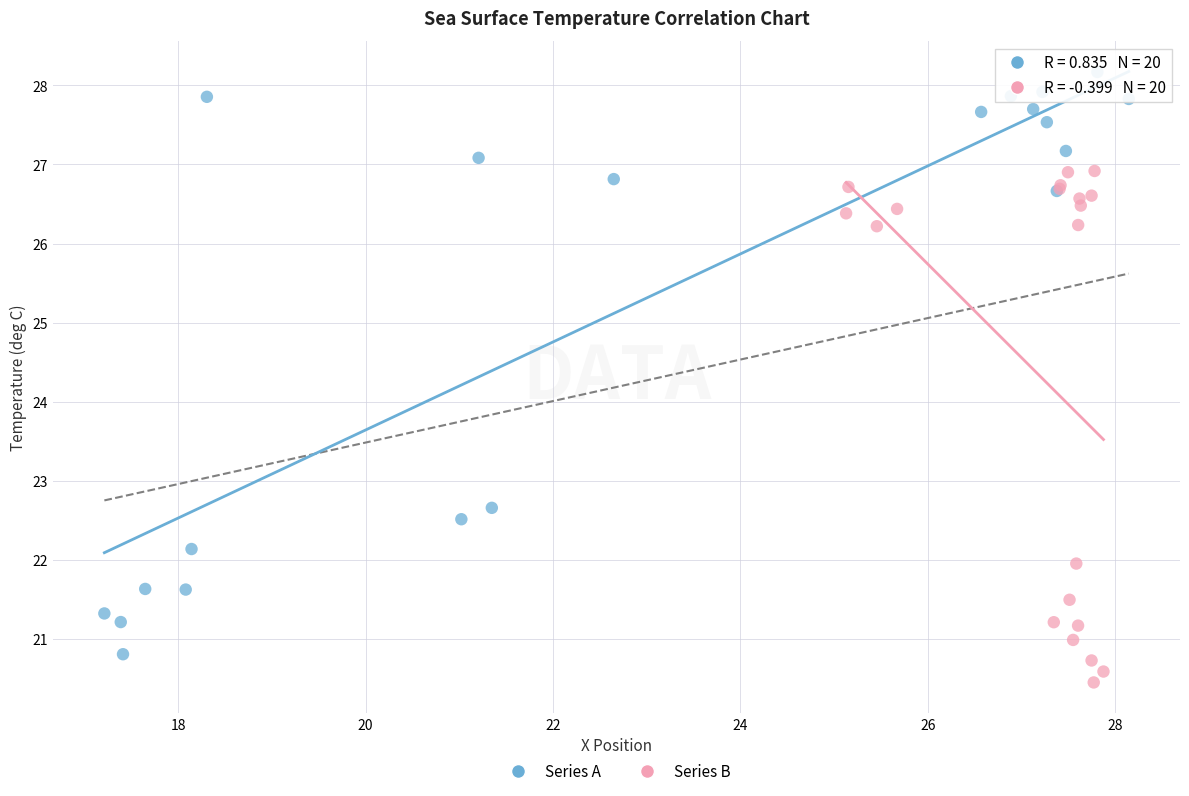

What are all the series names shown in the legend?

Series A, Series B